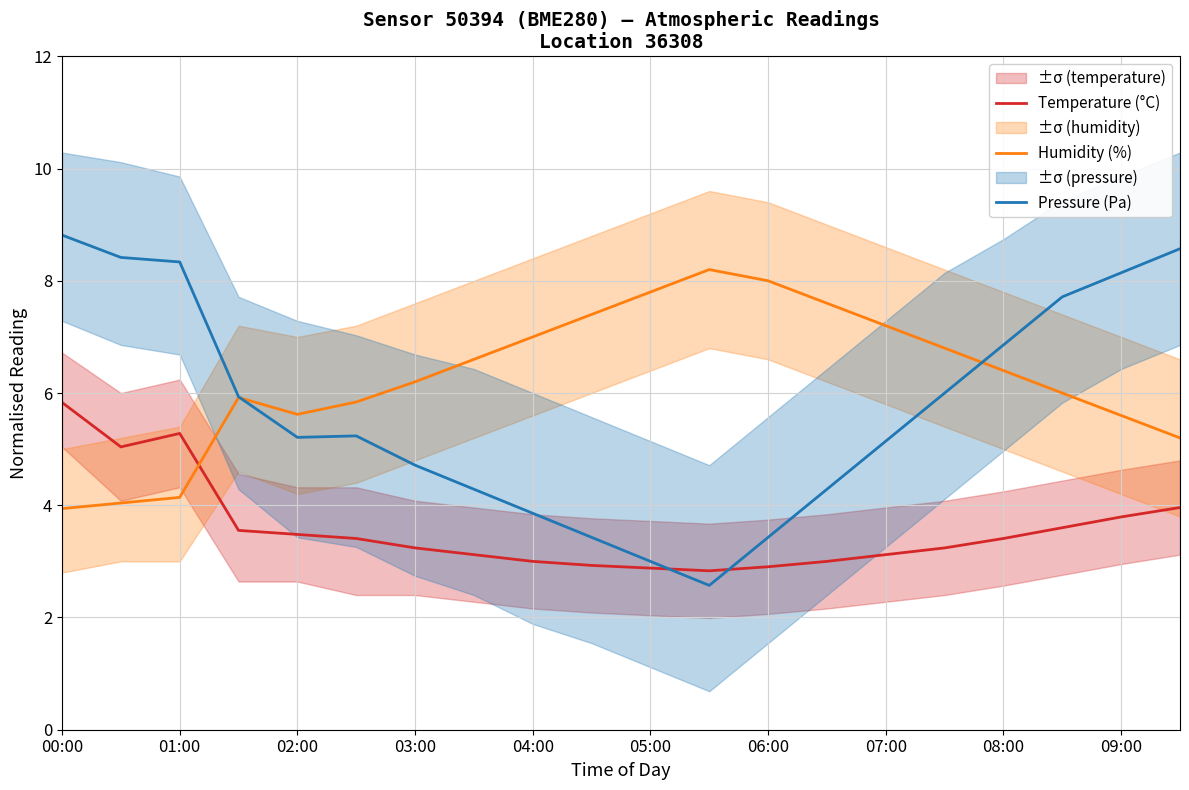

Is the value of Temperature (°C) at 19 greater than the value of Pressure (Pa) at 15?

No